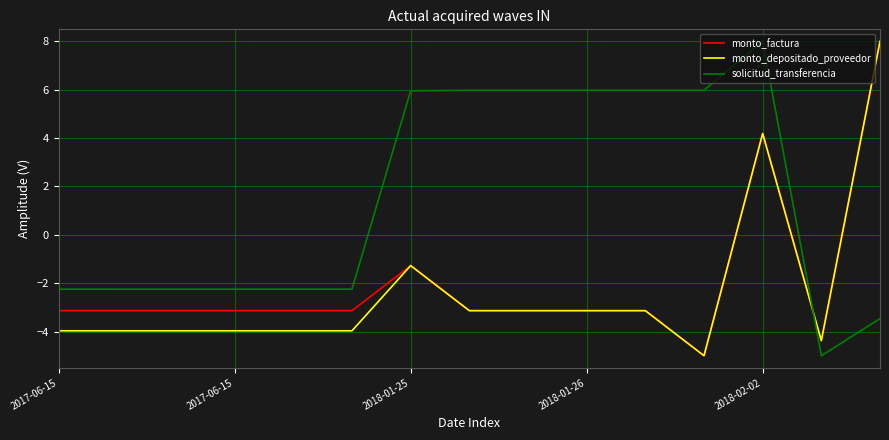

How many times do monto_depositado_proveedor and solicitud_transferencia cross each other?

1